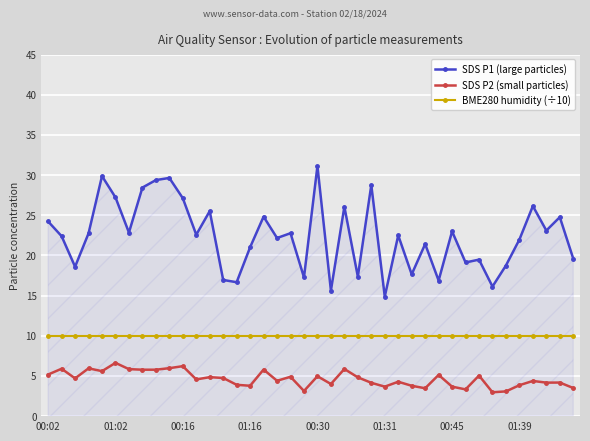

Which series has the widest spread of values?

SDS P1 (large particles)